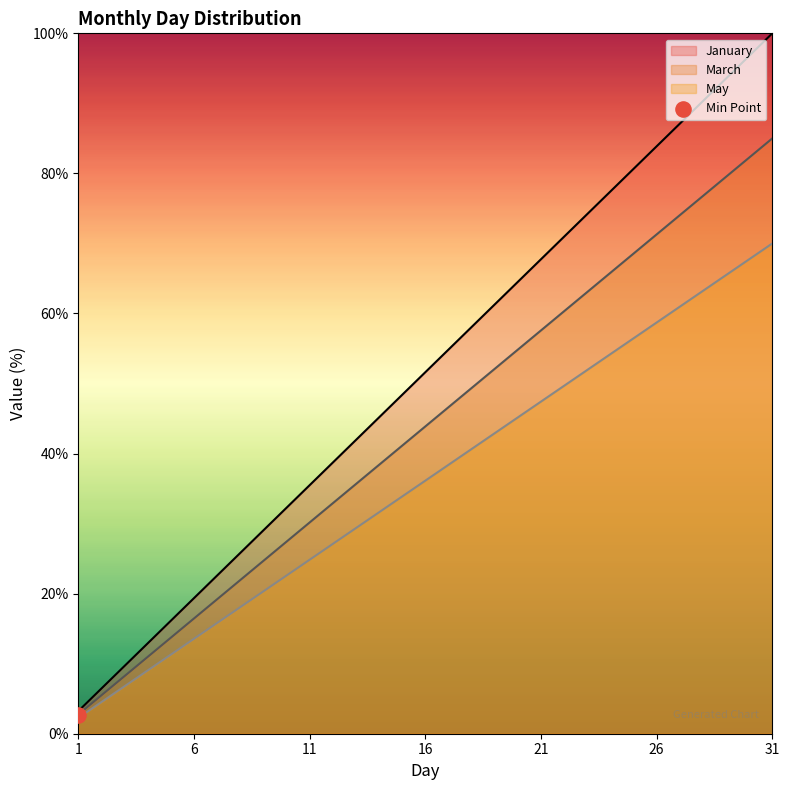

Which series has the largest Y range (max minus min)?

January